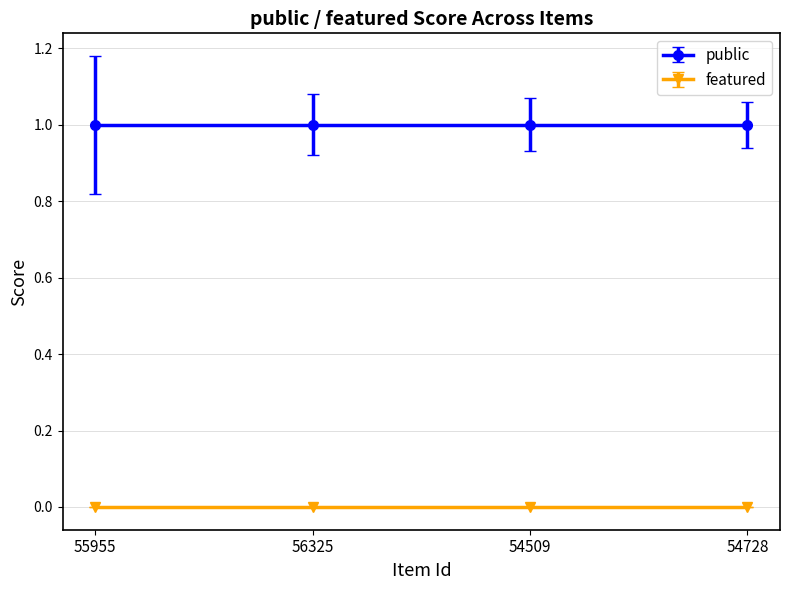

What is the sum of all public values?

4